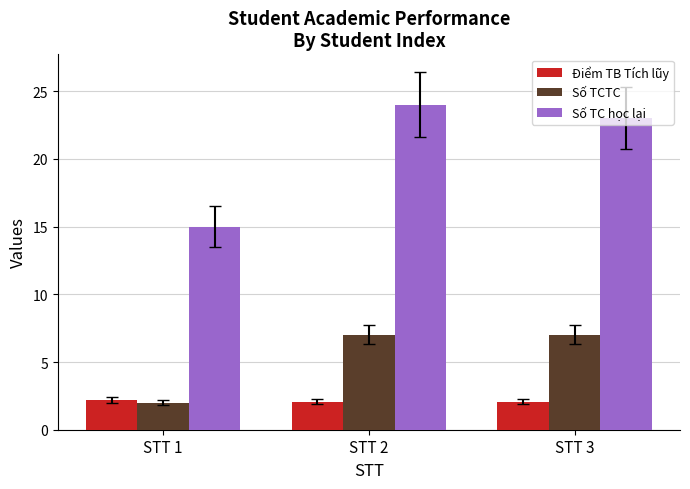

How many series are shown in this chart?

3